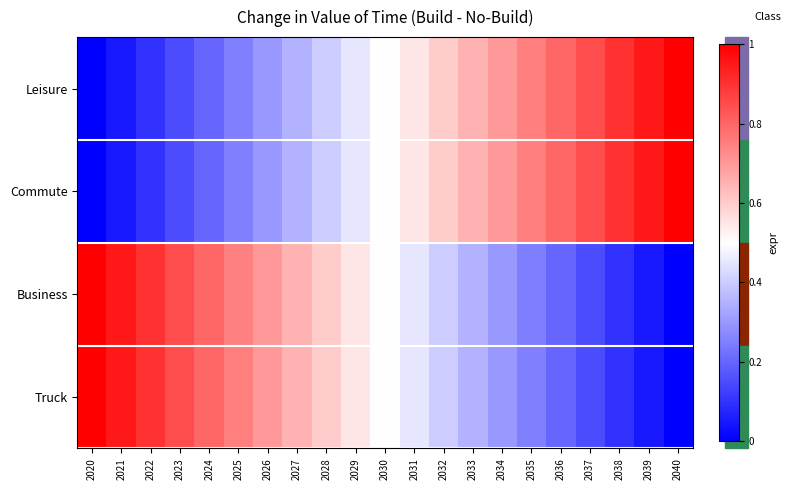

How many distinct data groups are displayed?

4